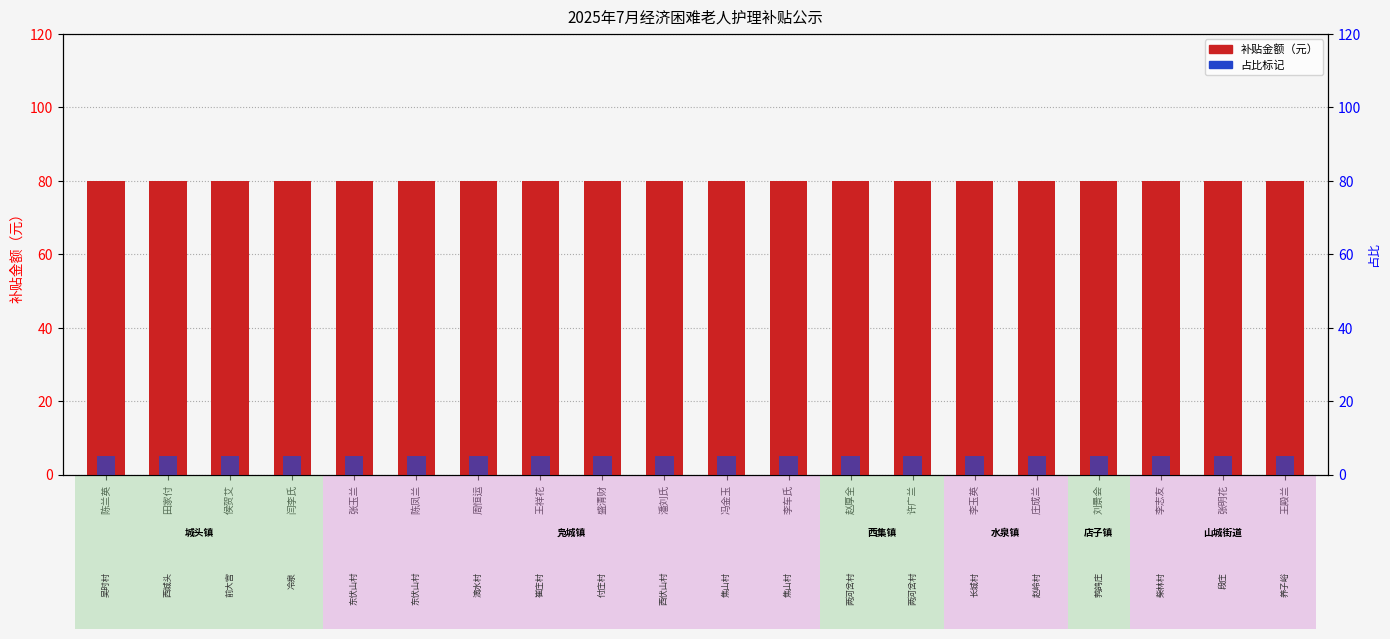

What is the label of the 15th bar from the right?

陈凤兰